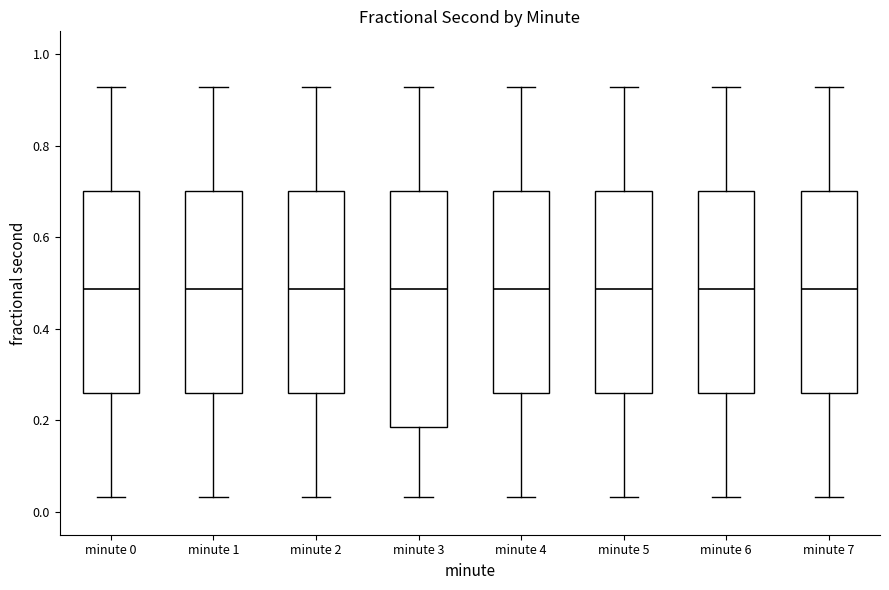

Reading left to right, transcribe this box plot: for each box, give where its median line is, the range the box spans, and where its two whiskers end, as read against the y-axis. The values are not printed on the chart, so give them approximately, as read against the axis.

minute 0: median 0.48, box 0.26 to 0.70, whiskers 0.04 to 0.92
minute 1: median 0.48, box 0.26 to 0.70, whiskers 0.04 to 0.92
minute 2: median 0.48, box 0.26 to 0.70, whiskers 0.04 to 0.92
minute 3: median 0.48, box 0.18 to 0.70, whiskers 0.04 to 0.92
minute 4: median 0.48, box 0.26 to 0.70, whiskers 0.04 to 0.92
minute 5: median 0.48, box 0.26 to 0.70, whiskers 0.04 to 0.92
minute 6: median 0.48, box 0.26 to 0.70, whiskers 0.04 to 0.92
minute 7: median 0.48, box 0.26 to 0.70, whiskers 0.04 to 0.92